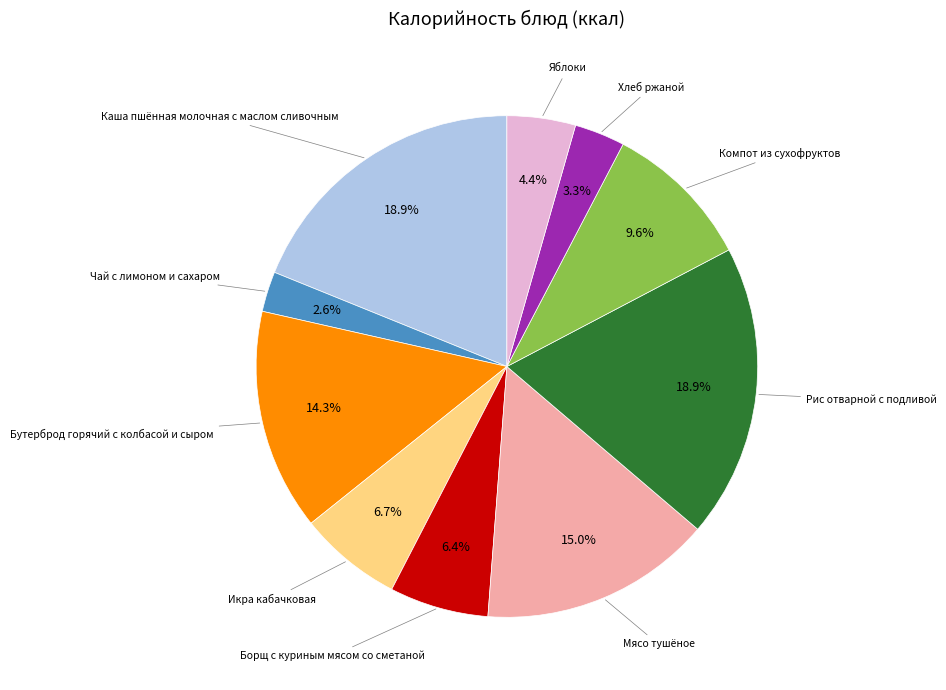

Is there a majority slice in this chart?

No